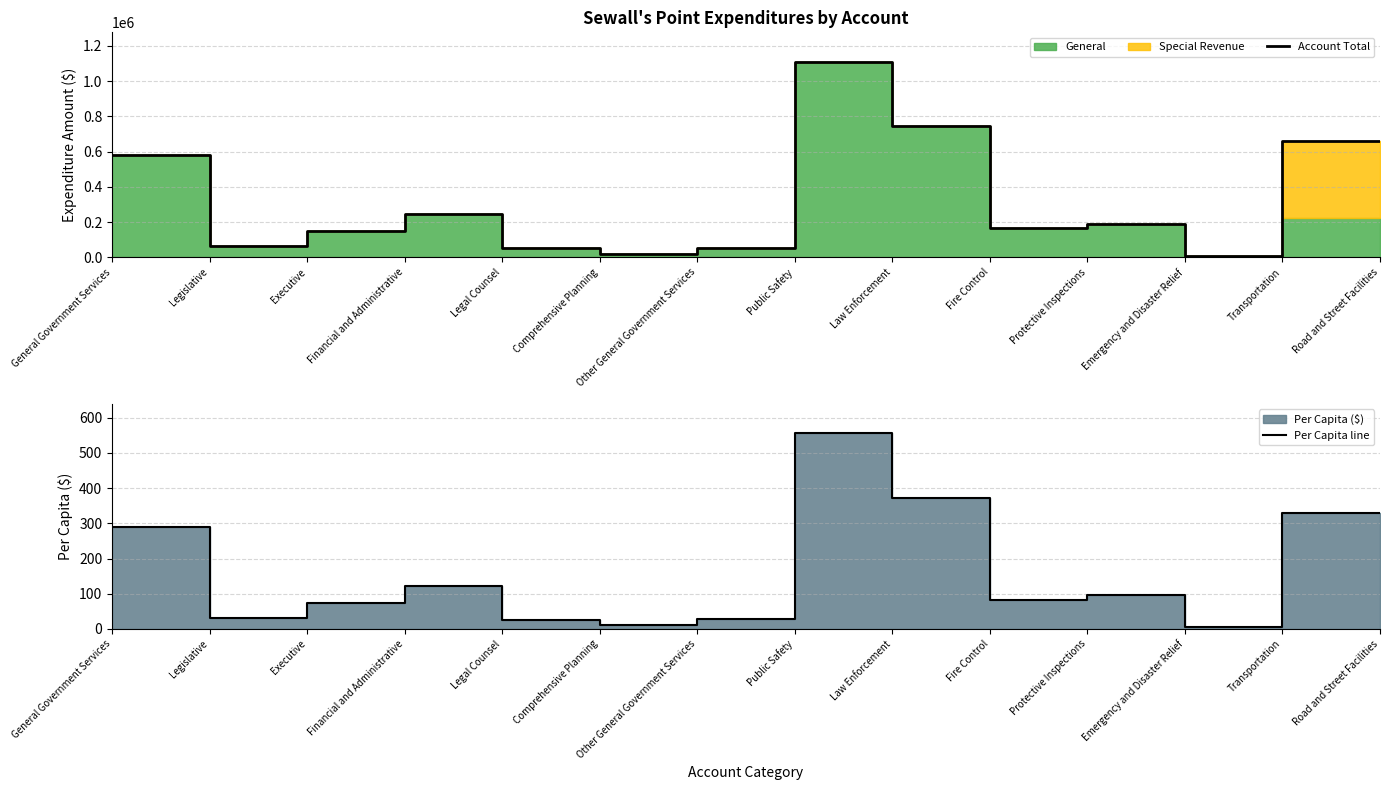

What is the difference between the highest and lowest values at Legislative?

64085.9